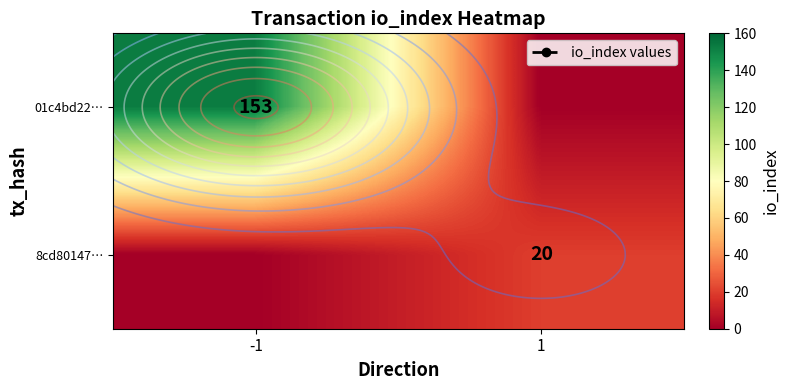

Count the 8cd80147… values in the range 0 to 20.

2